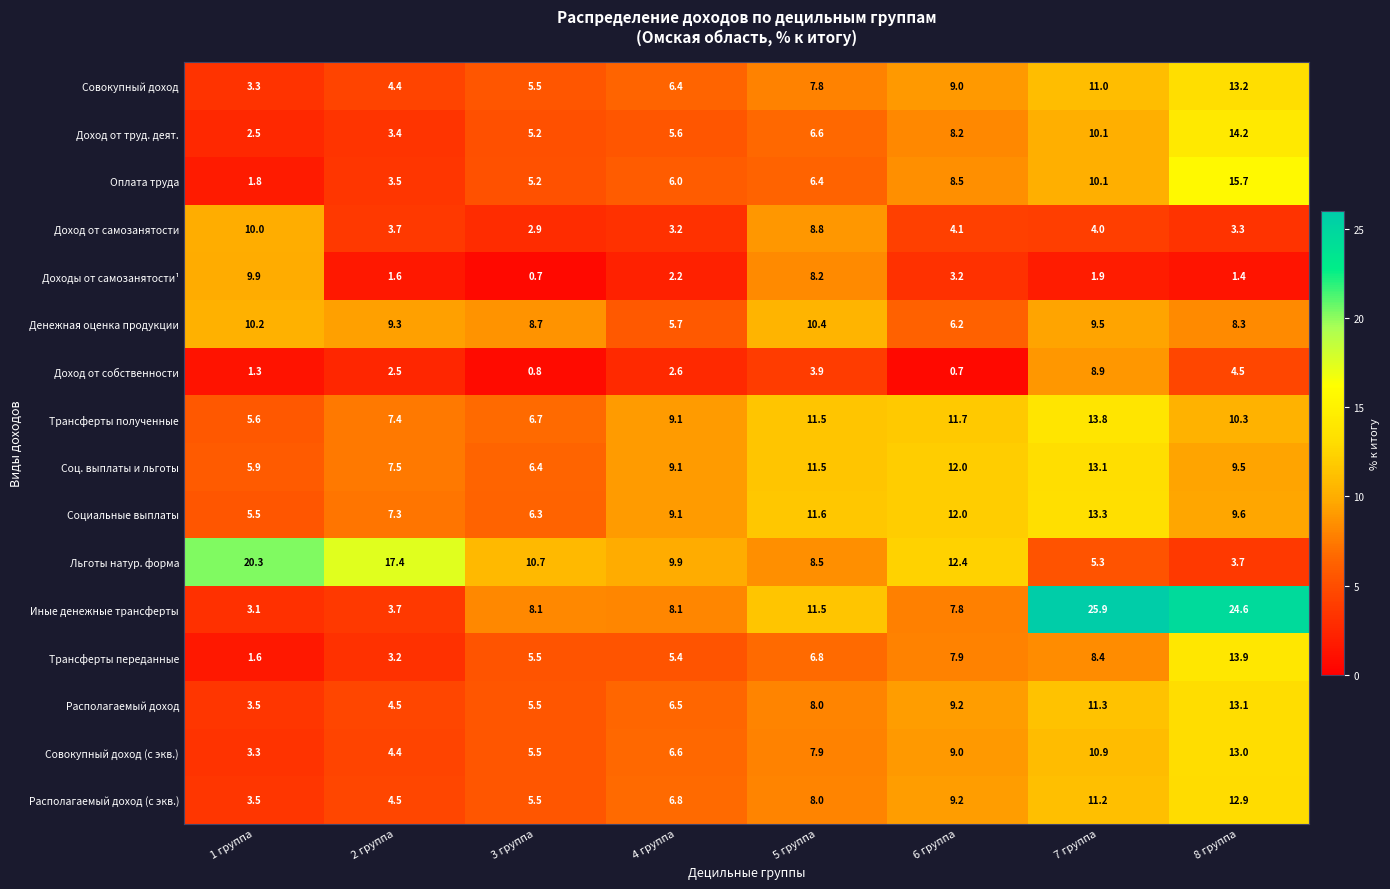

At which label is Совокупный доход closest to 8?

5 группа